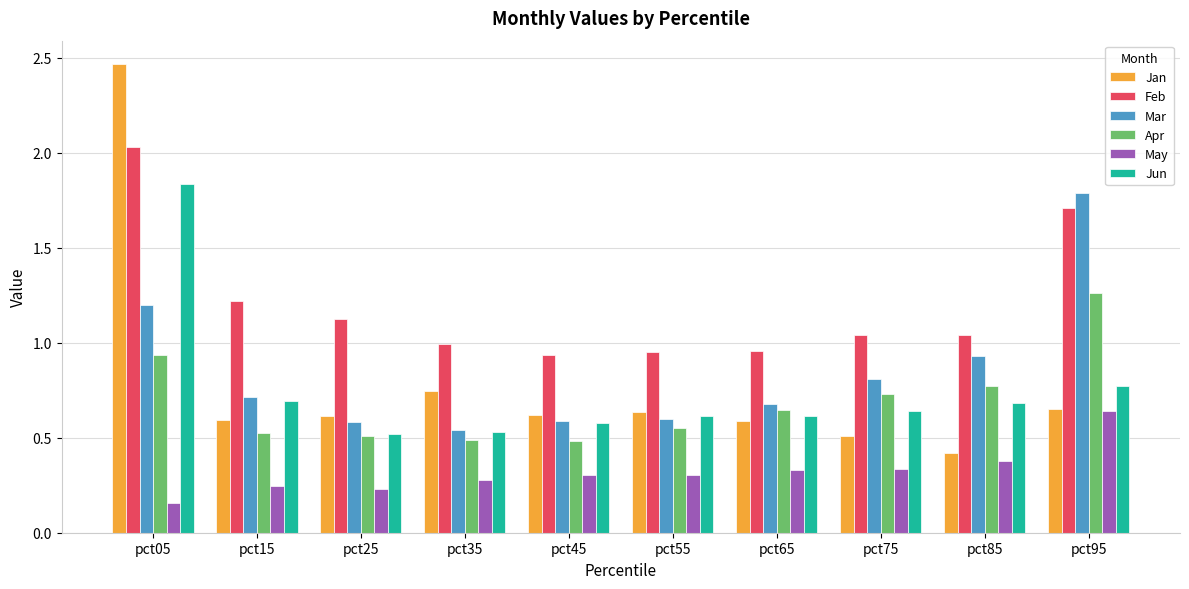

True or false: Mar has a value of 0.5 at pct75.

False